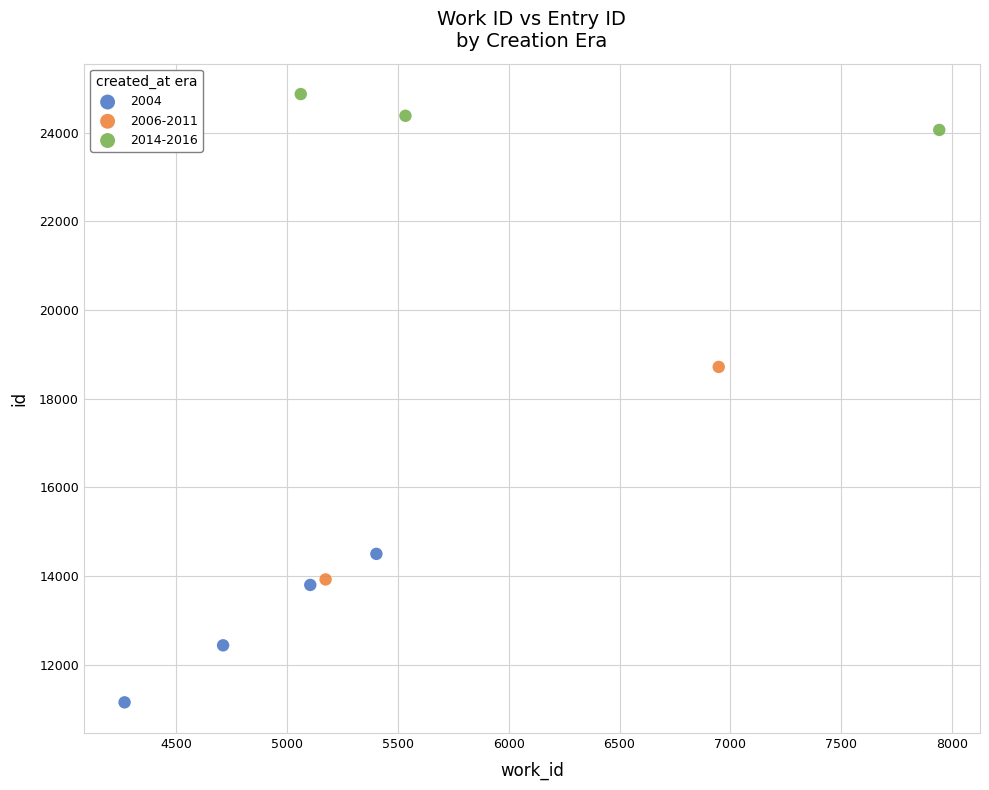

Which series has the widest spread of Y values?

2006-2011